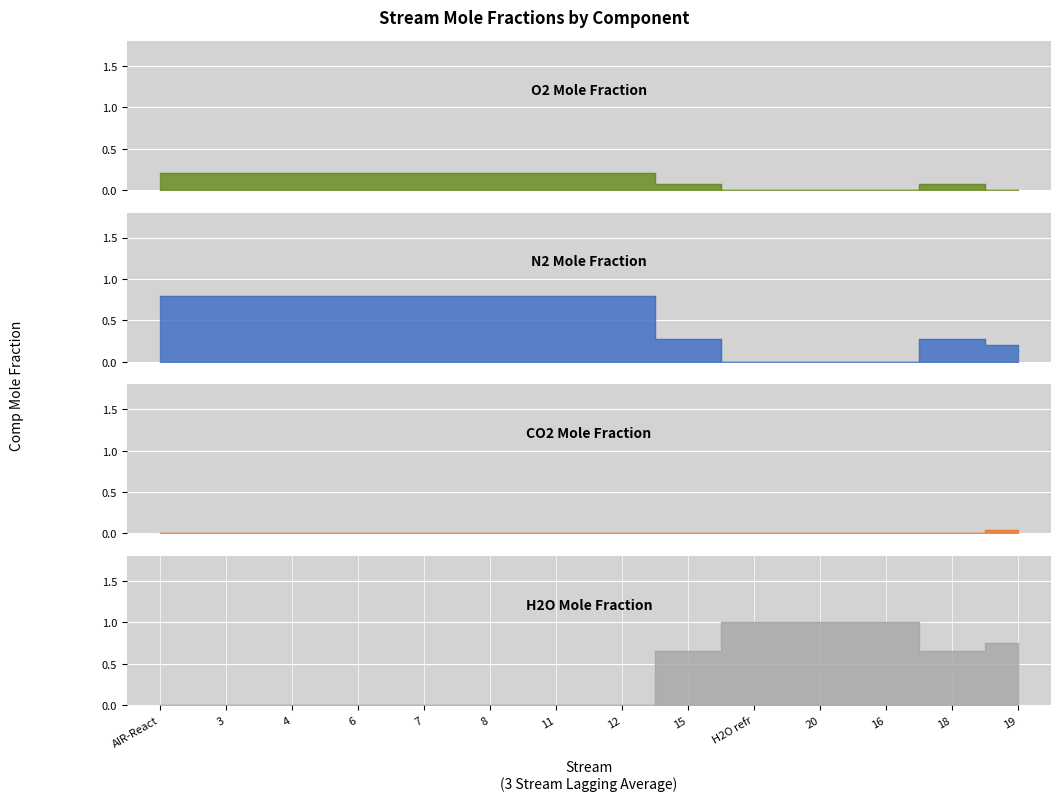

True or false: H2O has more than 1 points higher than both neighbors.

False